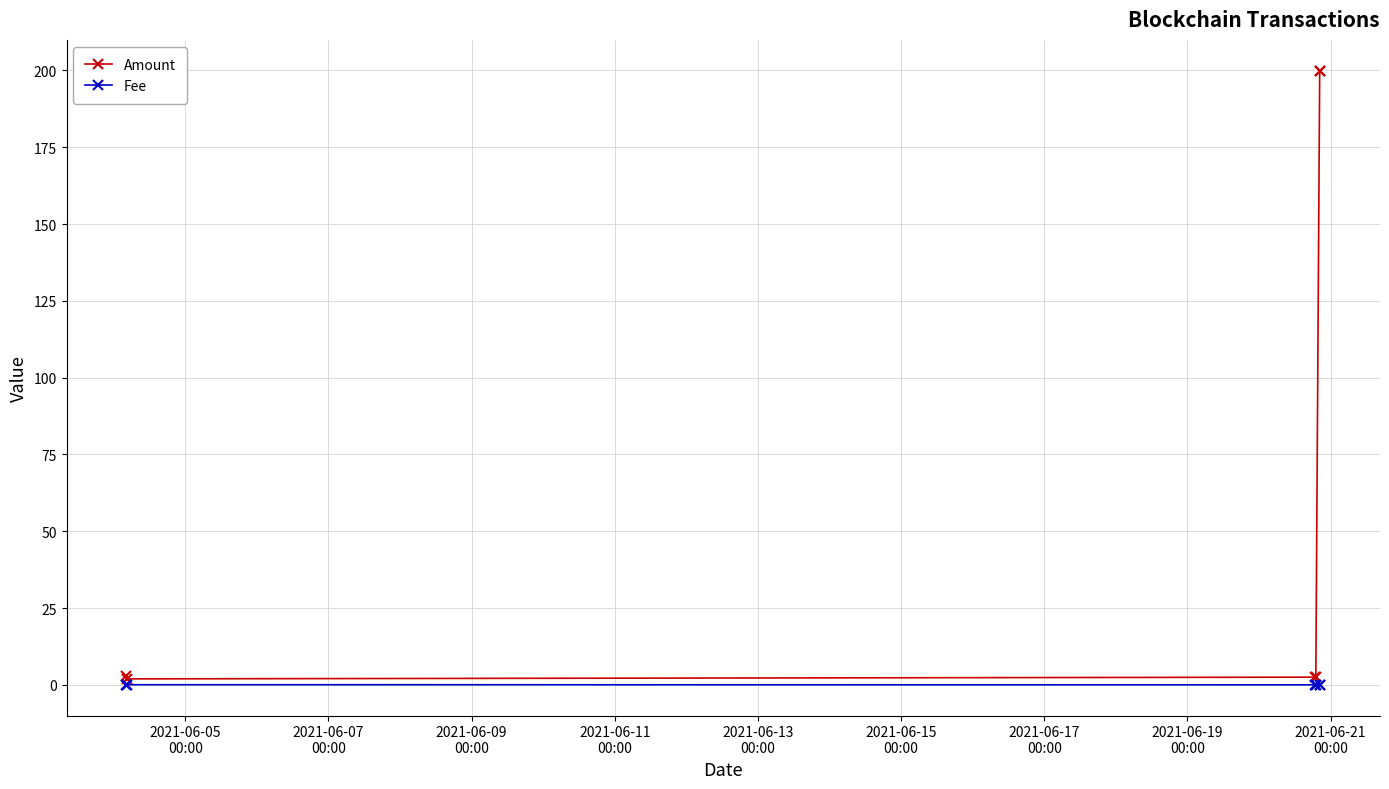

Does the chart display data point markers on the line(s)?

Yes